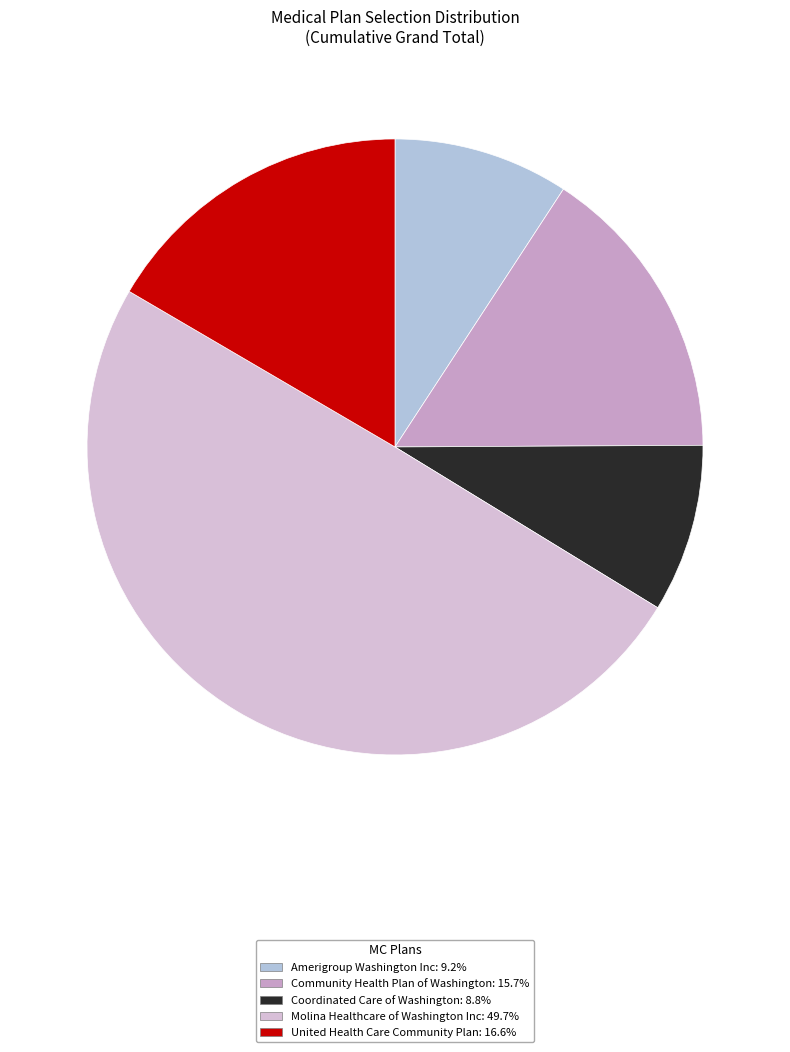

Does any single category account for the majority?

No